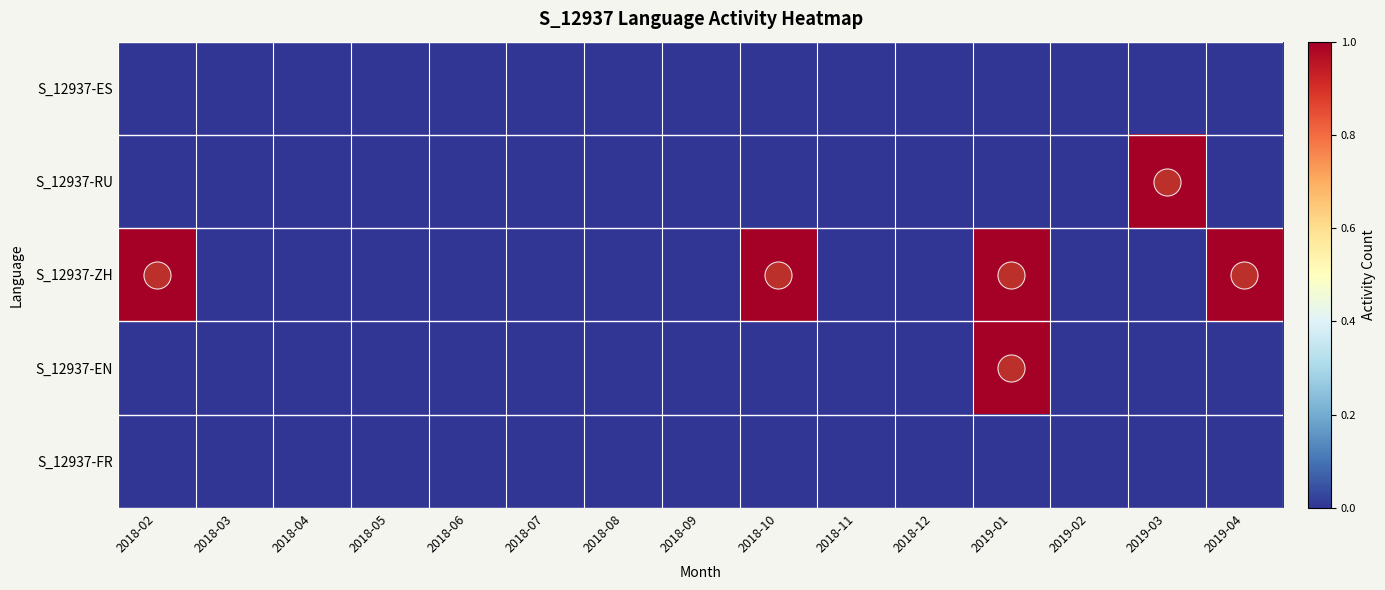

What is the total value across all series at 2019-01?

2